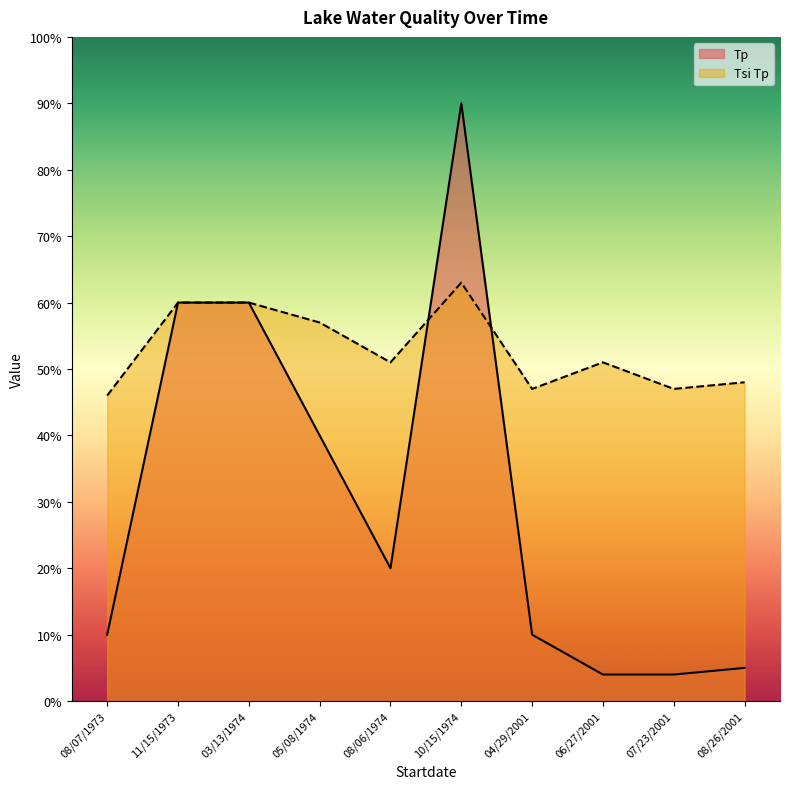

At which label does Tp reach its peak?

10/15/1974